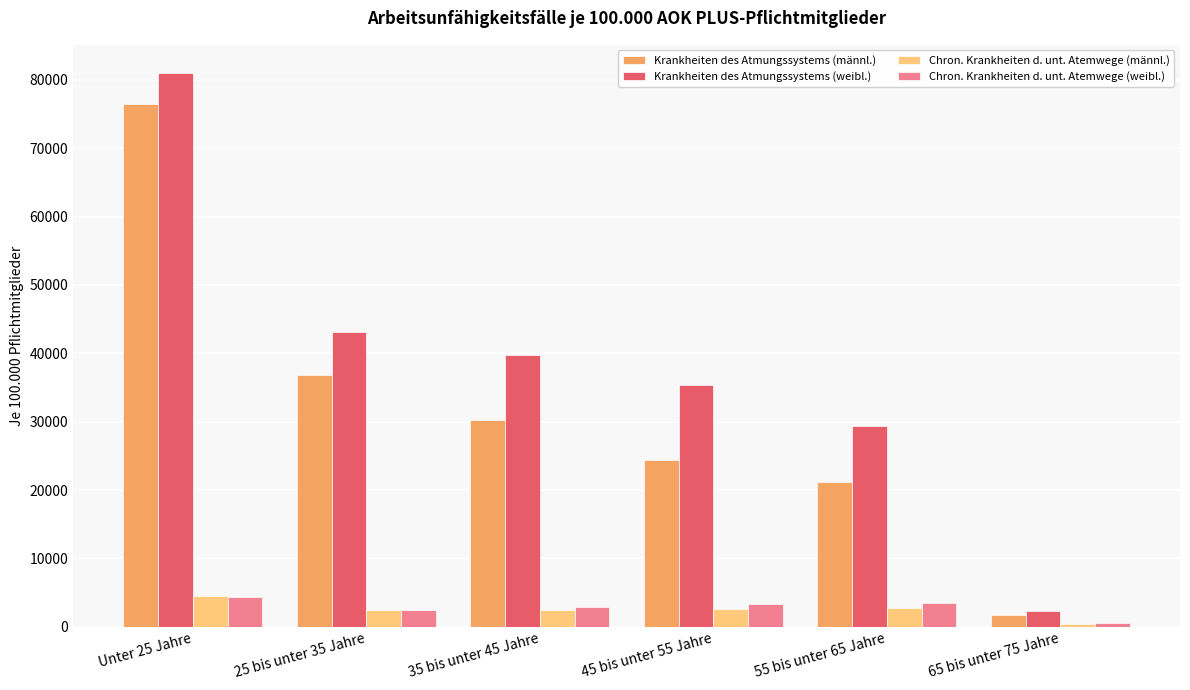

What is the sum of the Chron. Krankheiten d. unt. Atemwege (männl.) values at 45 bis unter 55 Jahre and 55 bis unter 65 Jahre?

5365.0